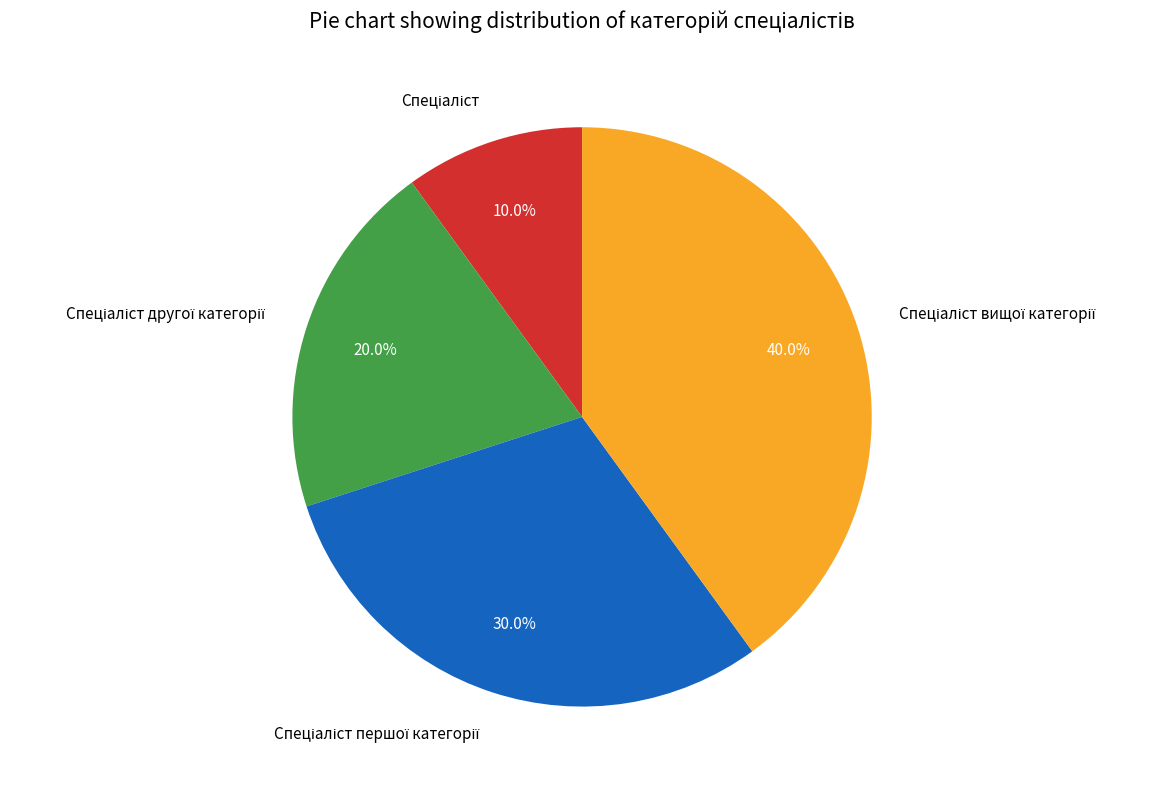

Is there any slice that represents more than half of the pie?

No